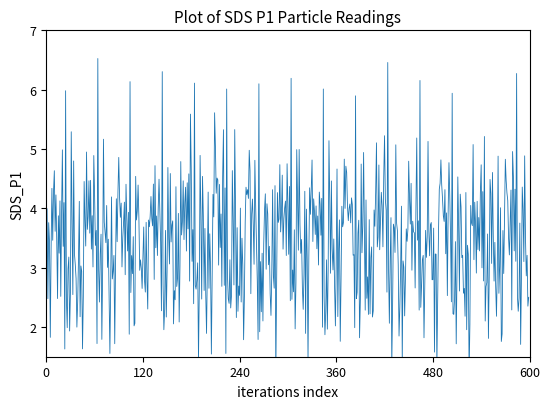

The chart shows a value of 6.2 at 7. True or false?

False